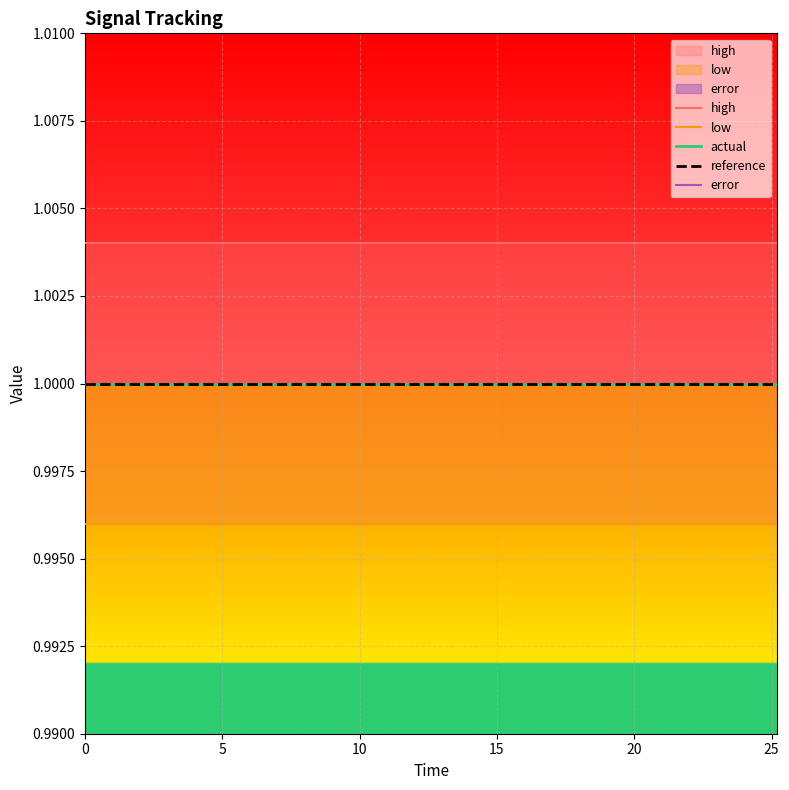

How many distinct data groups are displayed?

5